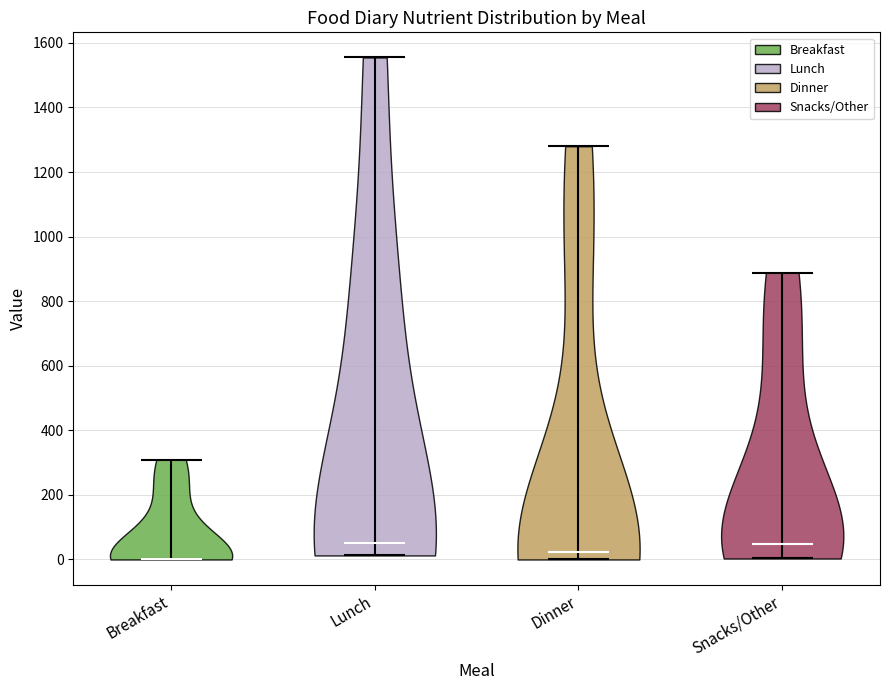

Reading left to right, read every violin against the y-axis: where its median line is, and the lowest and highest points it reaches. The values are not printed on the chart, so give them approximately, as read against the axis.

Breakfast: median line 0, lowest point 0, highest point 300
Lunch: median line 60, lowest point 20, highest point 1560
Dinner: median line 20, lowest point 0, highest point 1280
Snacks/Other: median line 40, lowest point 0, highest point 880